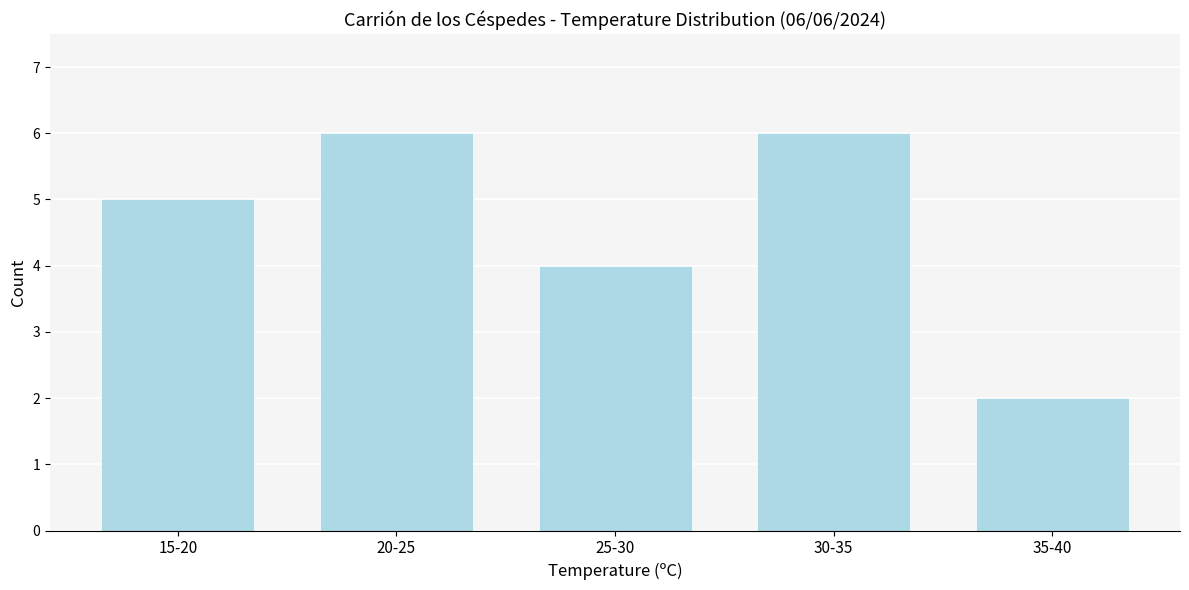

Reading left to right, transcribe all the data shown in this chart.

5	6	4	6	2